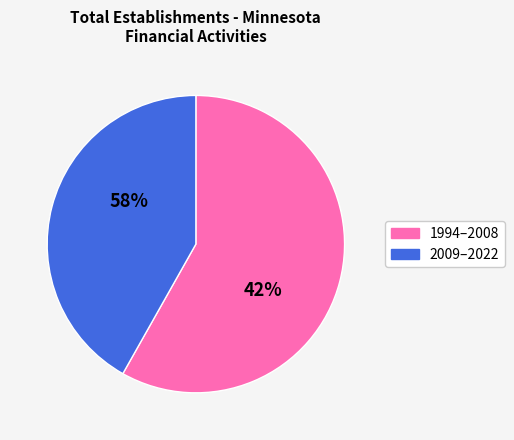

True or false: 2014 accounts for 1% of the total.

False